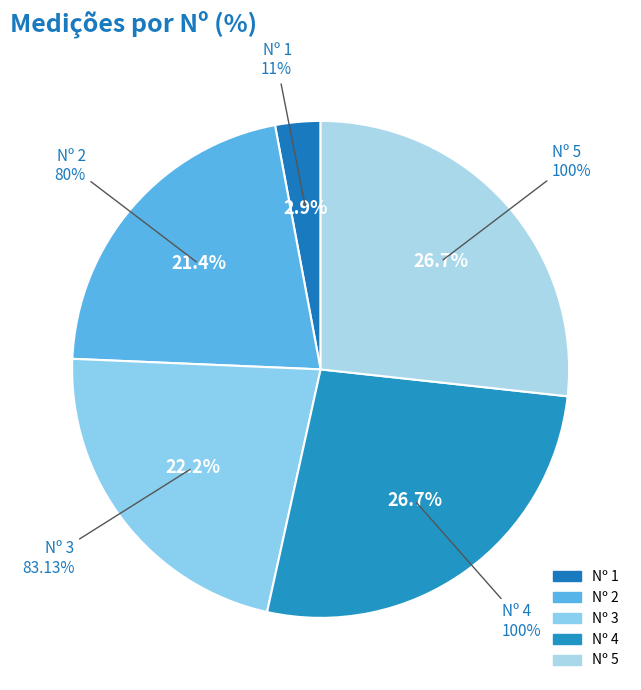

What is the largest slice in the pie chart?

4